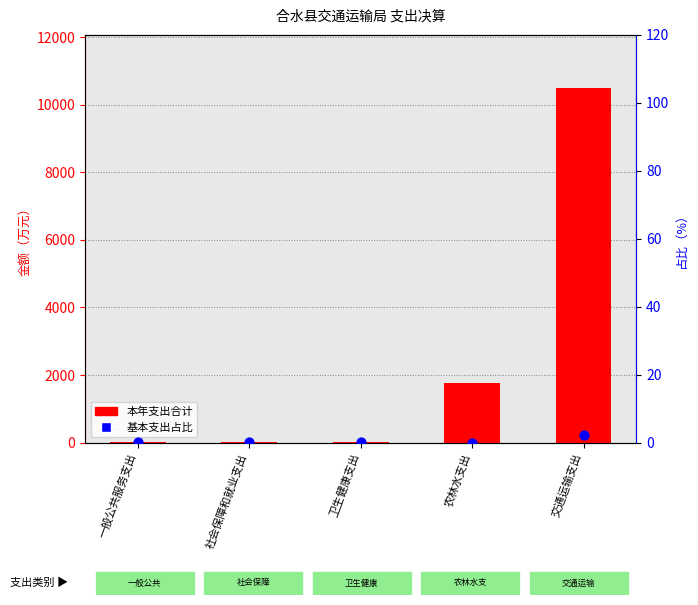

What is the total value across all series at 农林水支出?

1765.5